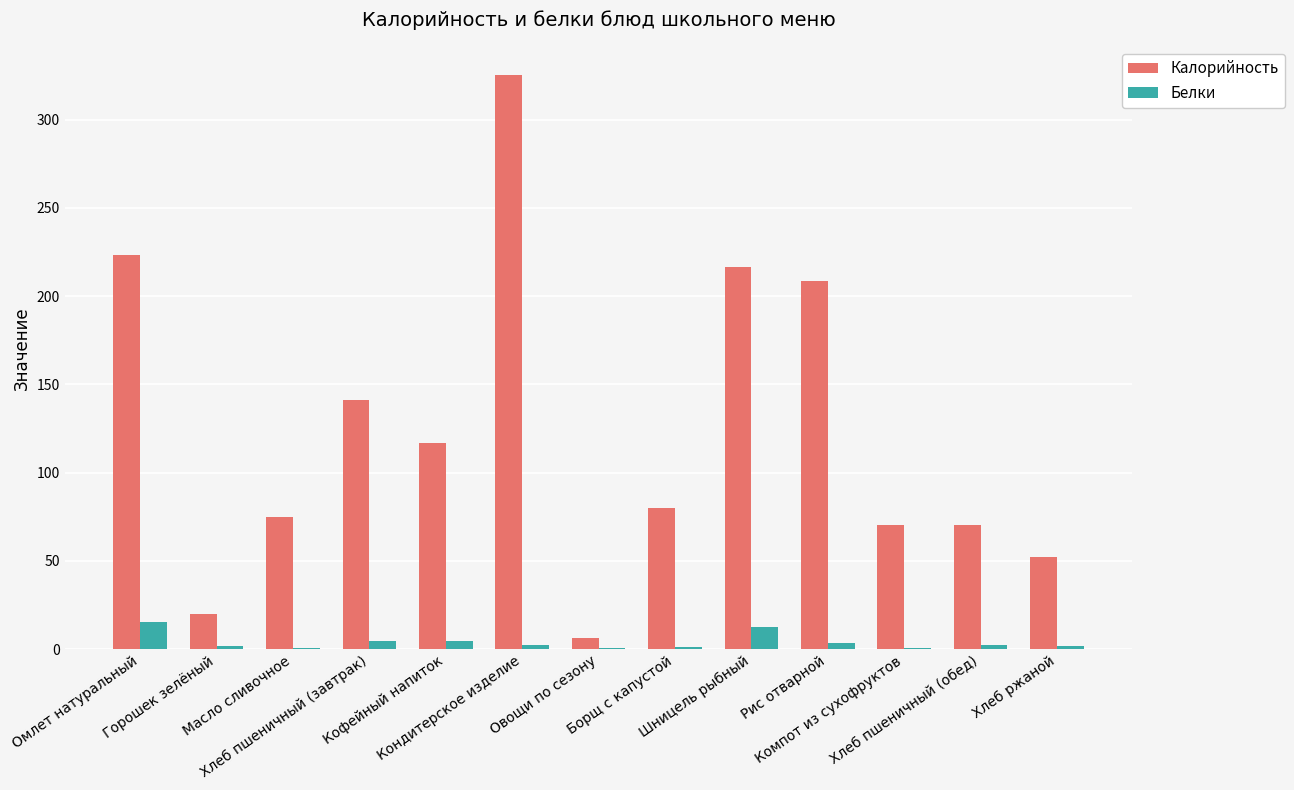

What is the sum of all Калорийность values?

1606.5